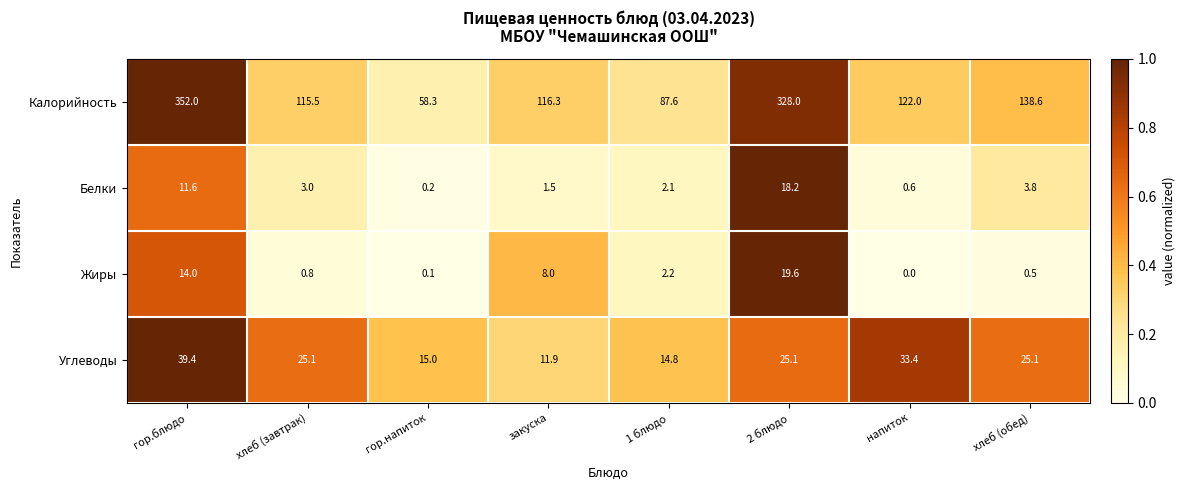

What is the difference between the Белки values at 1 блюдо and гор.напиток?

1.9